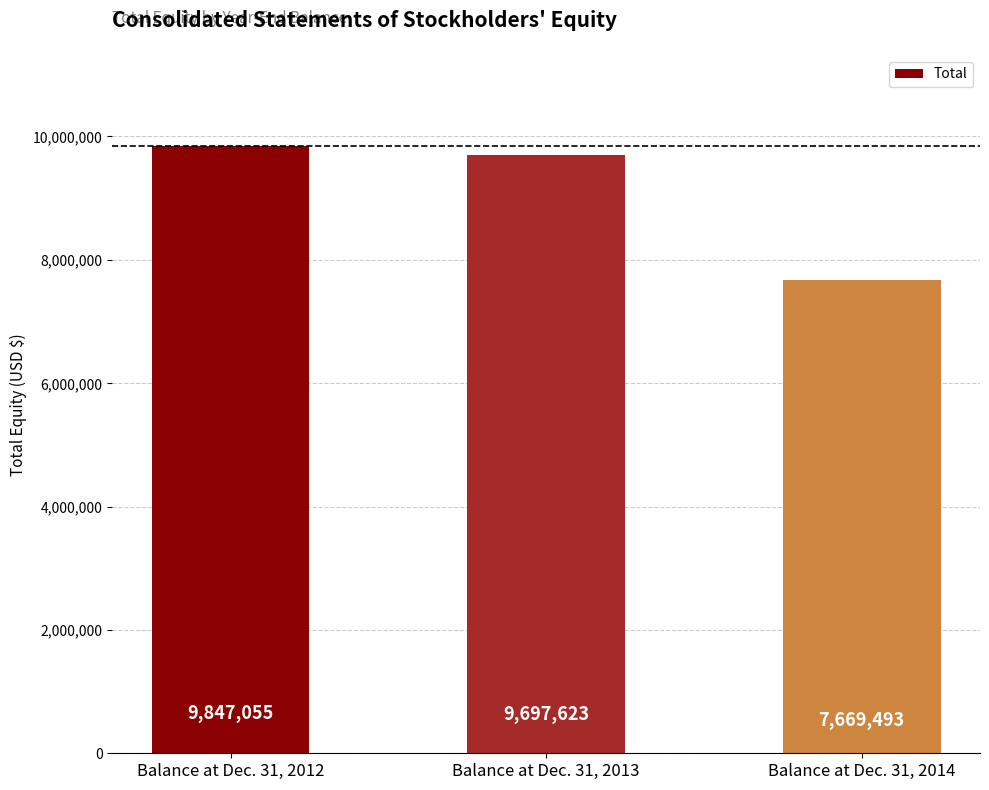

What is the difference between the values at Balance at Dec. 31, 2013 and Balance at Dec. 31, 2014?

2028130